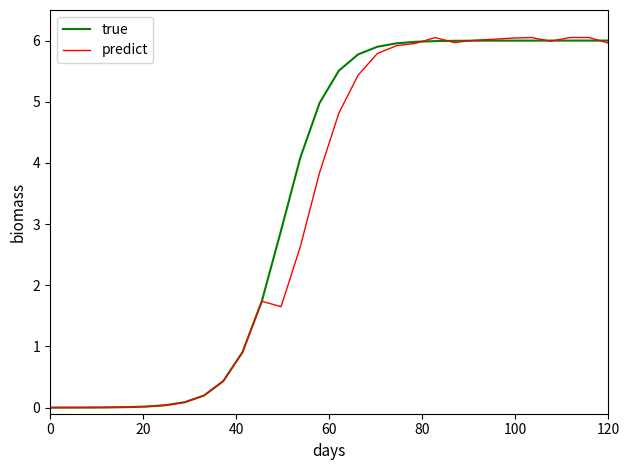

Which series has the largest range (max minus min)?

predict